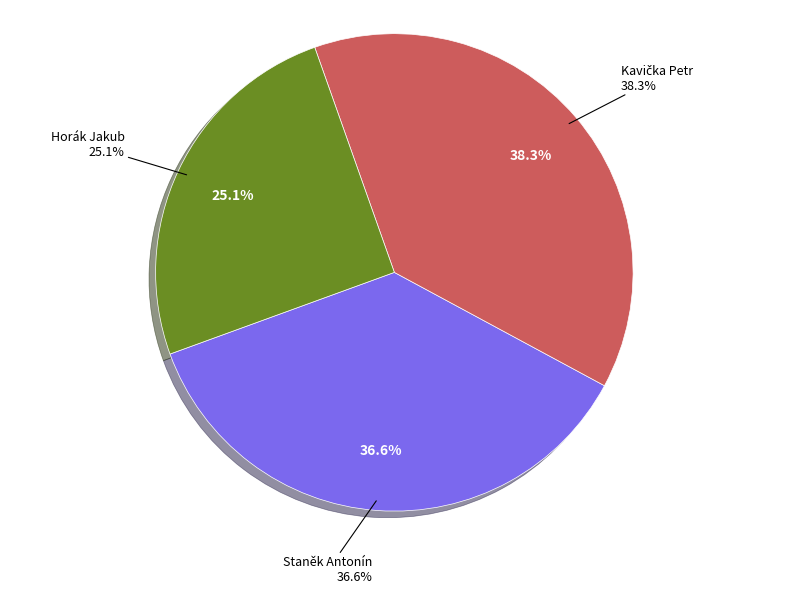

What is the smallest slice in the pie chart?

Horák Jakub